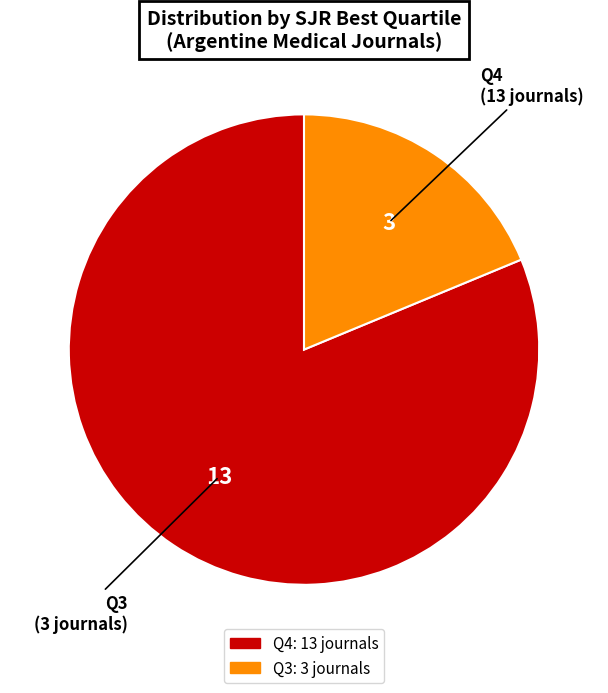

Which category has the biggest portion of the pie?

Q4